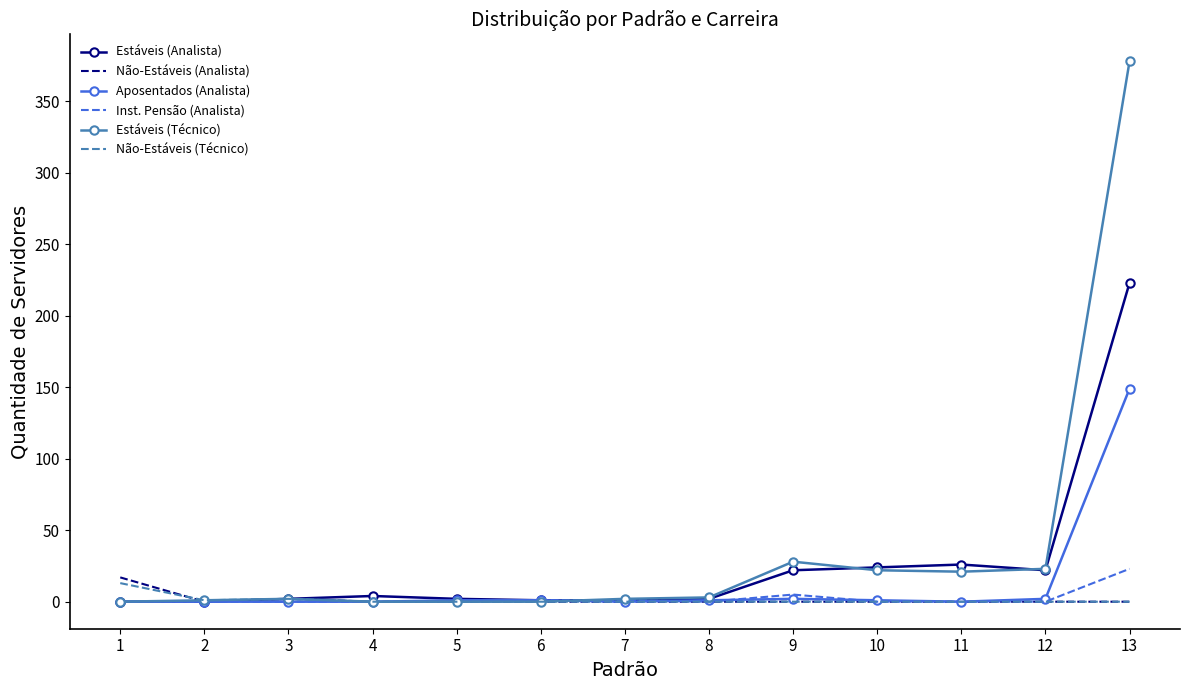

What is the greatest value displayed?

378